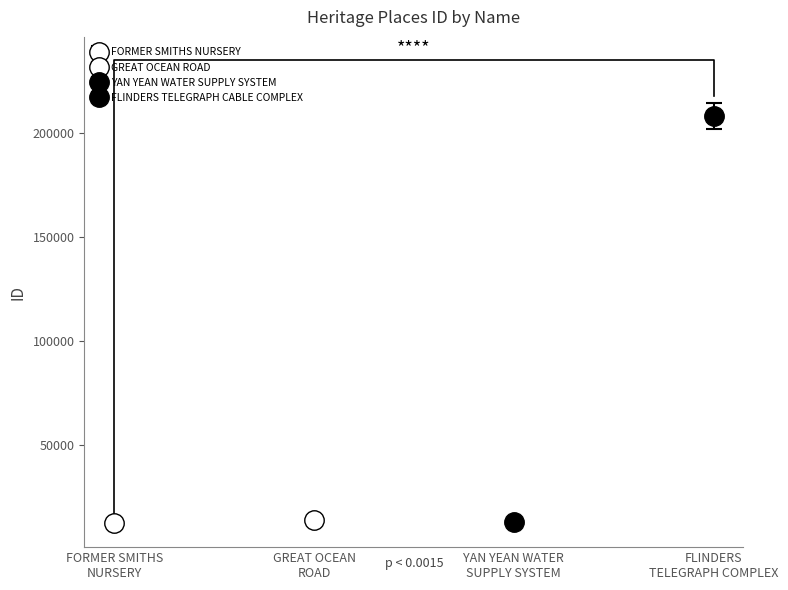

Reading right to left, what are all the values shown in this chart?

FLINDERS TELEGRAPH CABLE COMPLEX=208208	YAN YEAN WATER SUPPLY SYSTEM=13088	GREAT OCEAN ROAD=14228	FORMER SMITHS NURSERY=12476